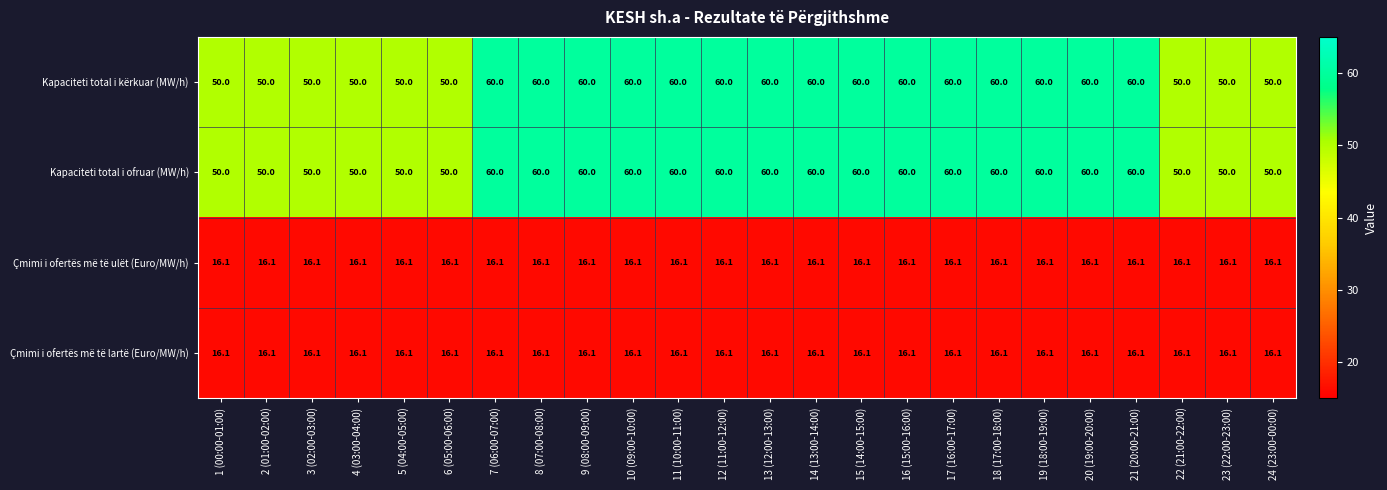

How many distinct data groups are displayed?

4